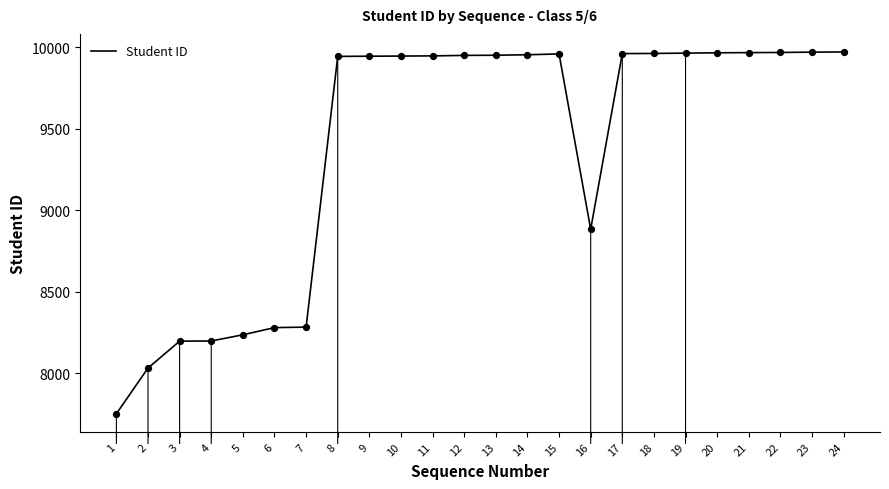

What is the ratio of the value at 12 to the value at 21?

1.0